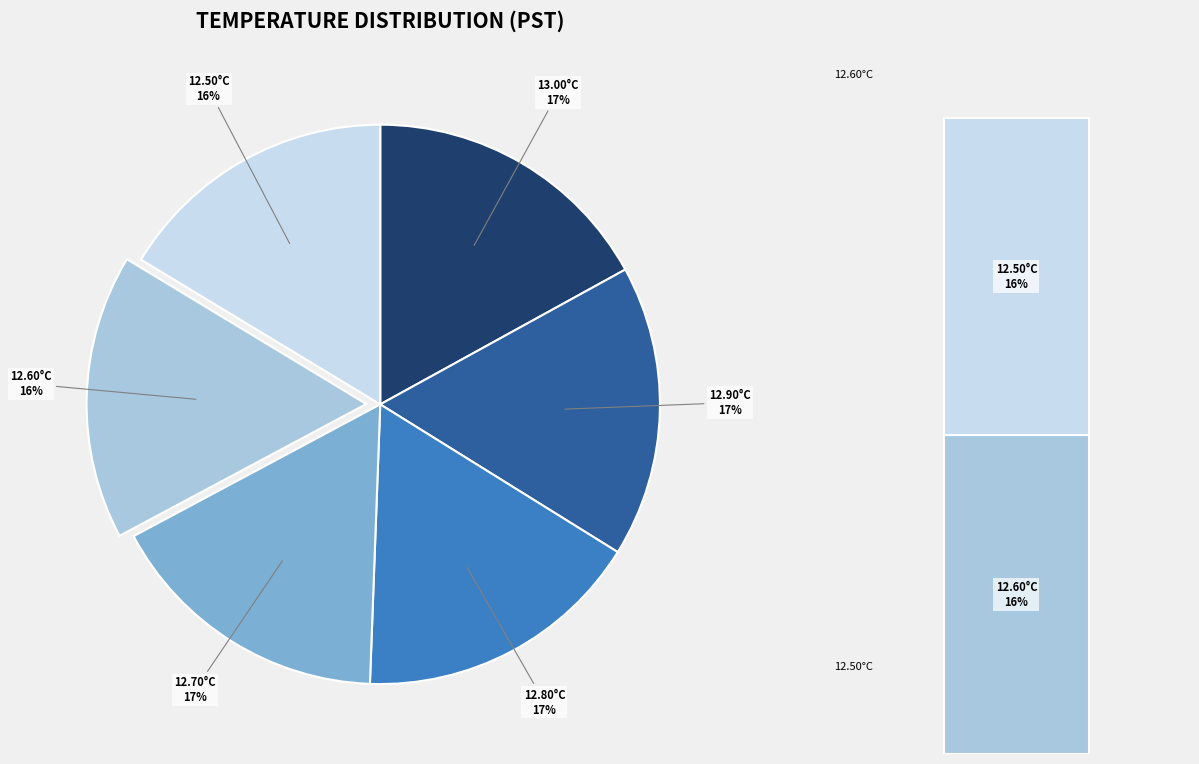

Which category has the smallest portion of the pie?

Hour 0 (12.5°C)